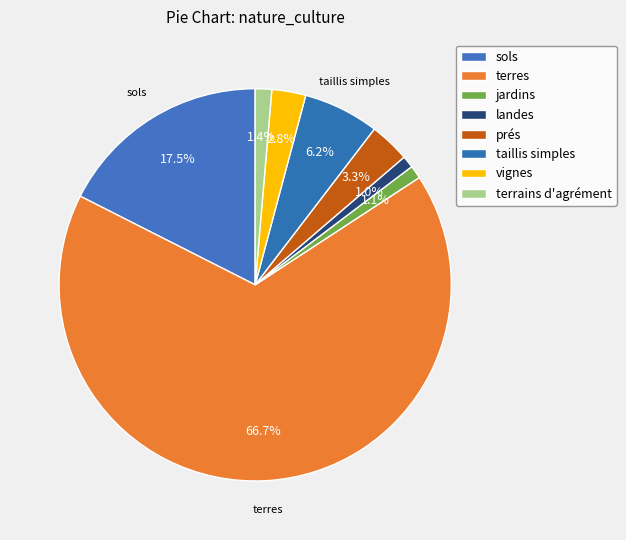

Count the number of slices in the pie.

8